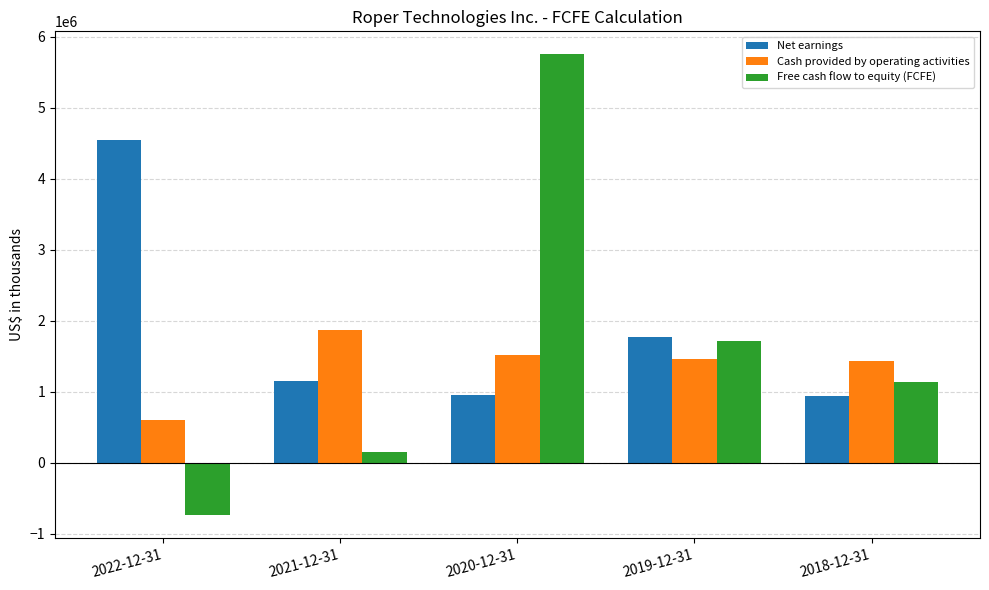

What are all the series names shown in the legend?

Net earnings, Cash provided by operating activities, Free cash flow to equity (FCFE)